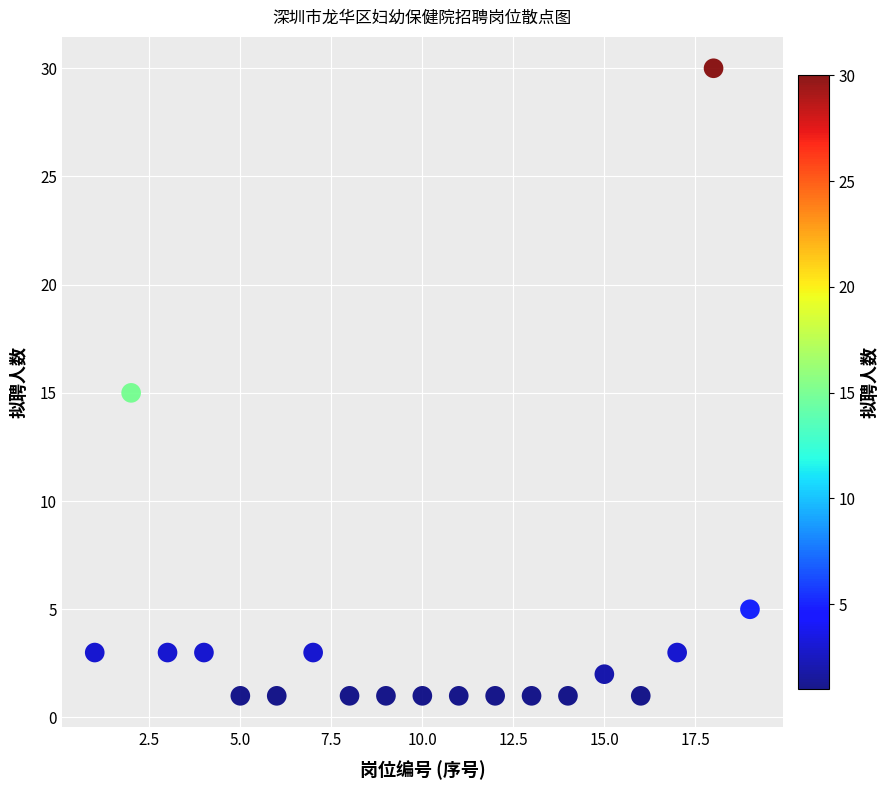

What is the range of X values (max minus min)?

18